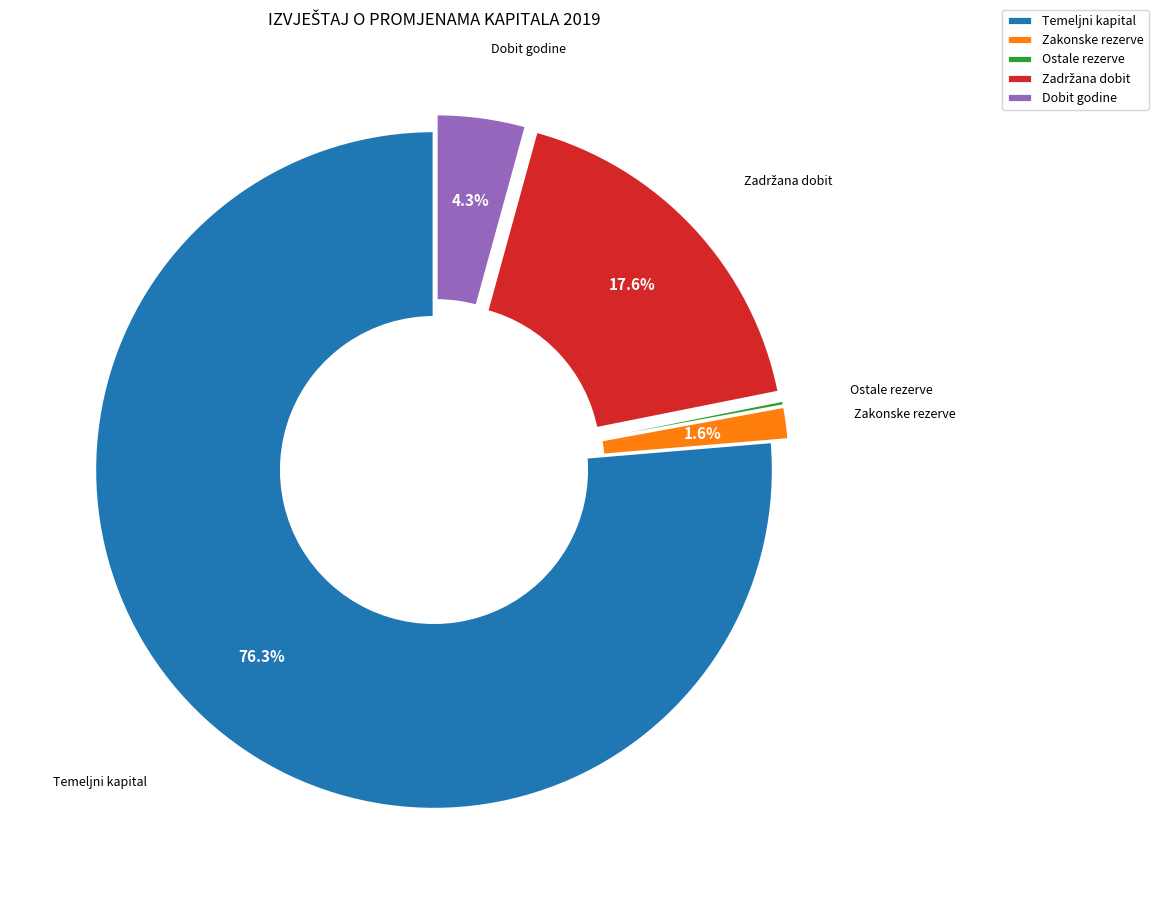

Does any single category account for the majority?

Yes